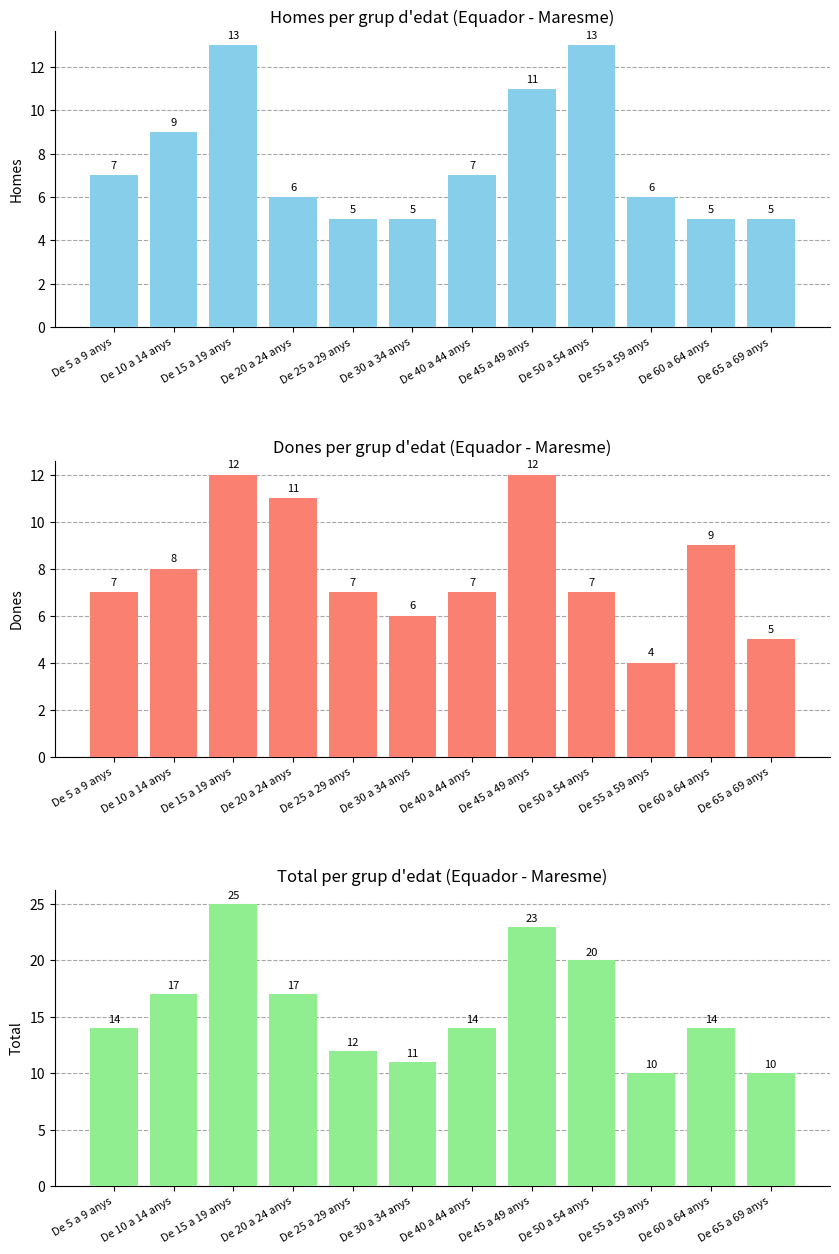

Reading right to left, what are all the values shown in this chart?

Homes: 5	5	6	13	11	7	5	5	6	13	9	7
Dones: 5	9	4	7	12	7	6	7	11	12	8	7
Total: 10	14	10	20	23	14	11	12	17	25	17	14